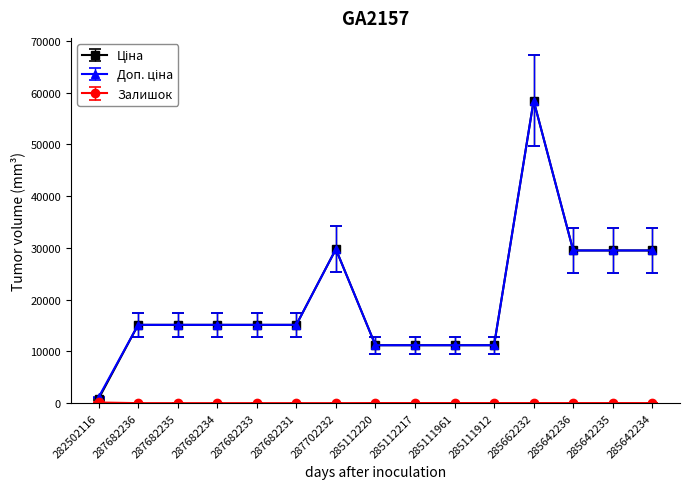

What is the label of the 13th point from the left?

285642236